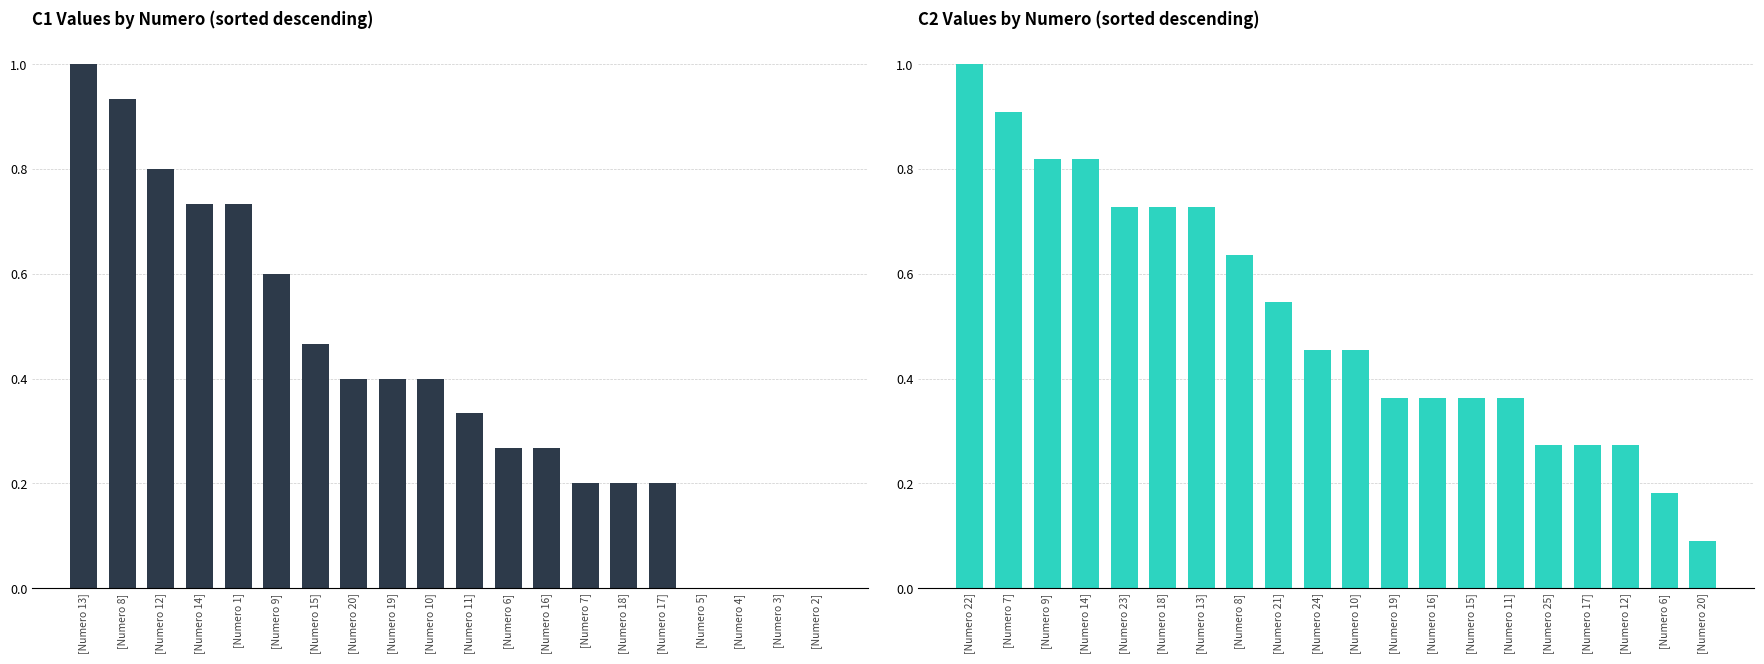

Between [Numero 19] and [Numero 4], which series saw the biggest shift?

C1